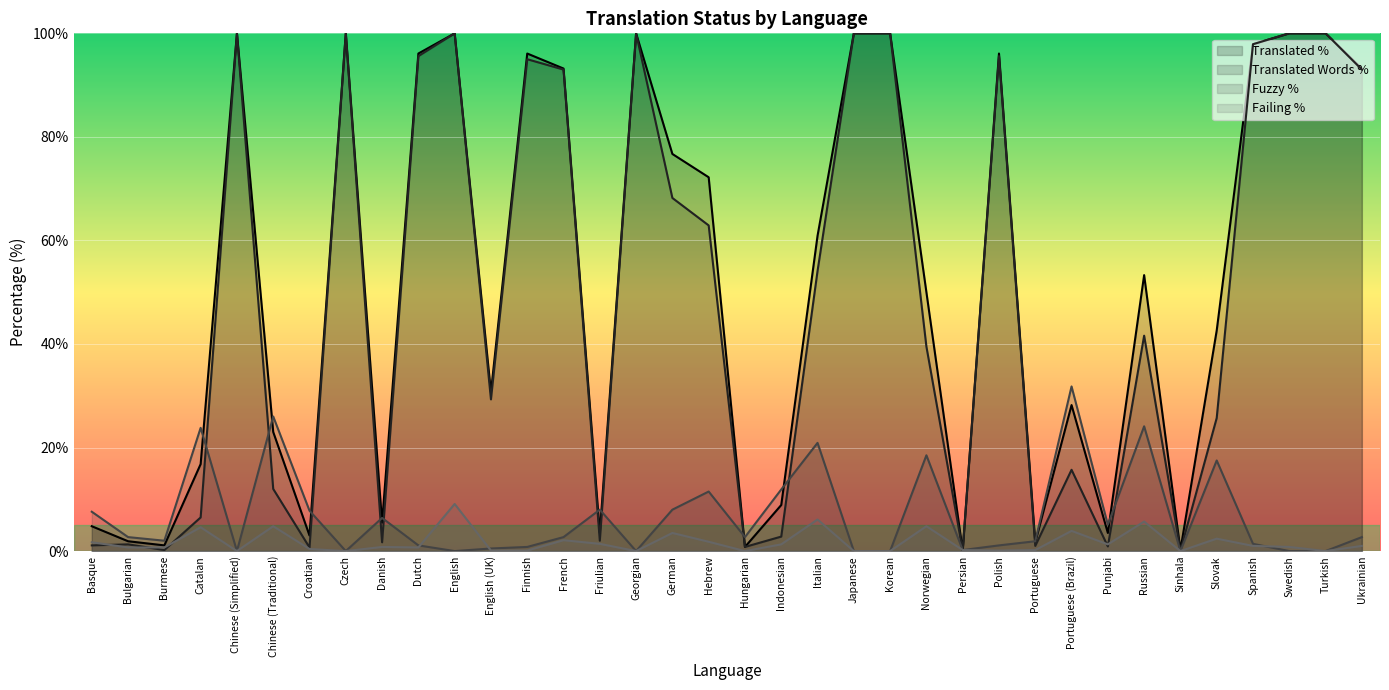

How many values in the fuzzy_percent series are below 2?

16